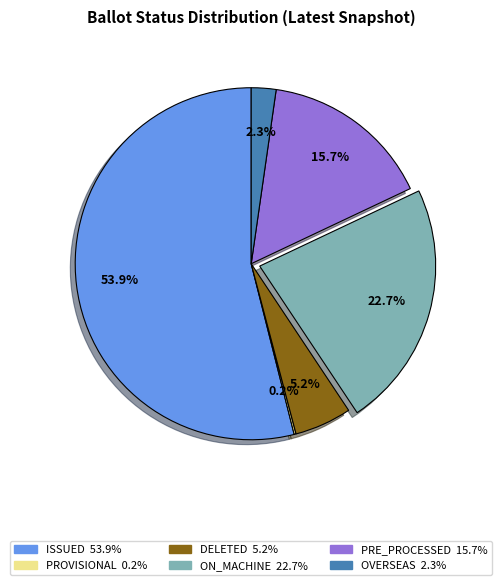

Does any single category account for the majority?

Yes